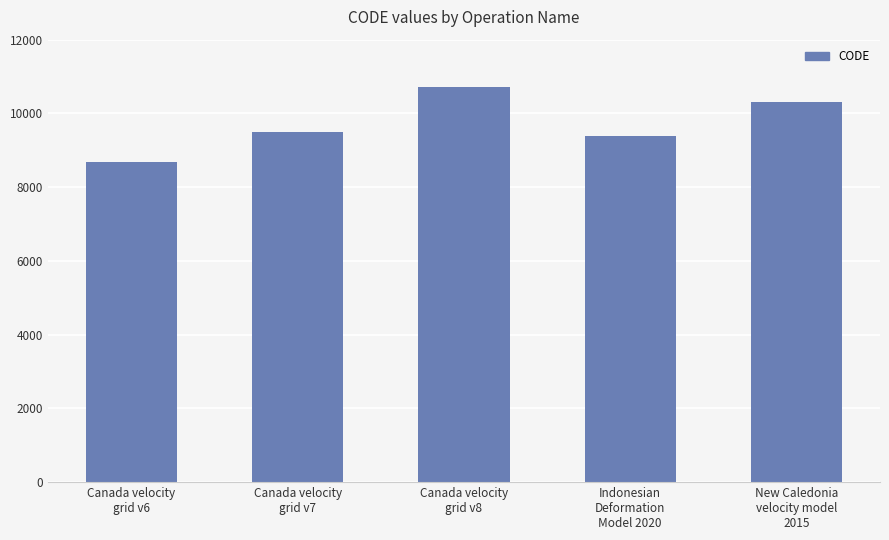

Reading right to left, transcribe all the data shown in this chart.

10323	9375	10707	9483	8676